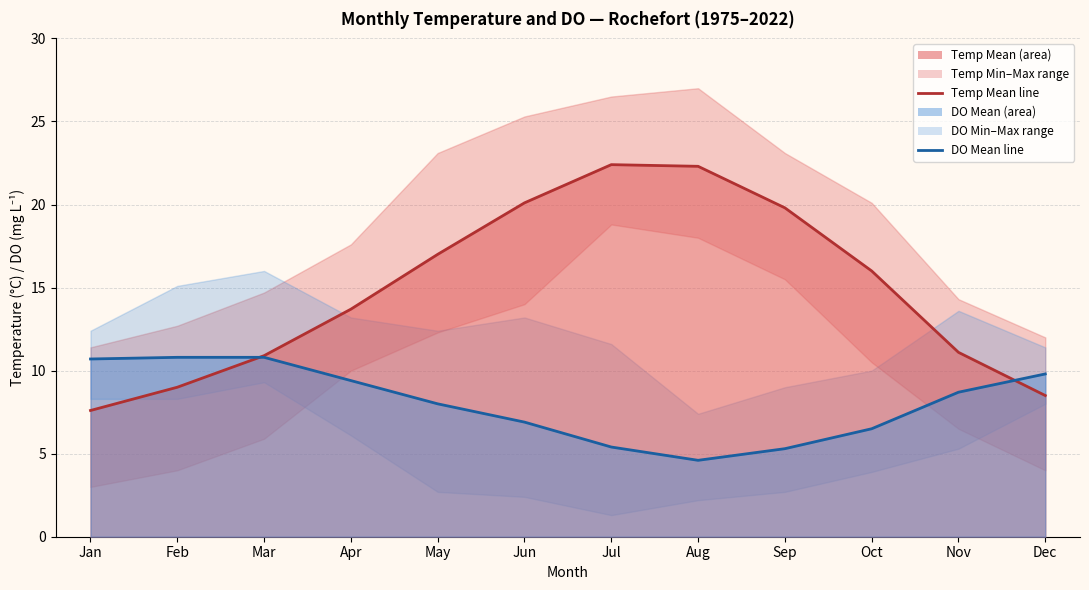

How many data points in DO Max are above 12?

7